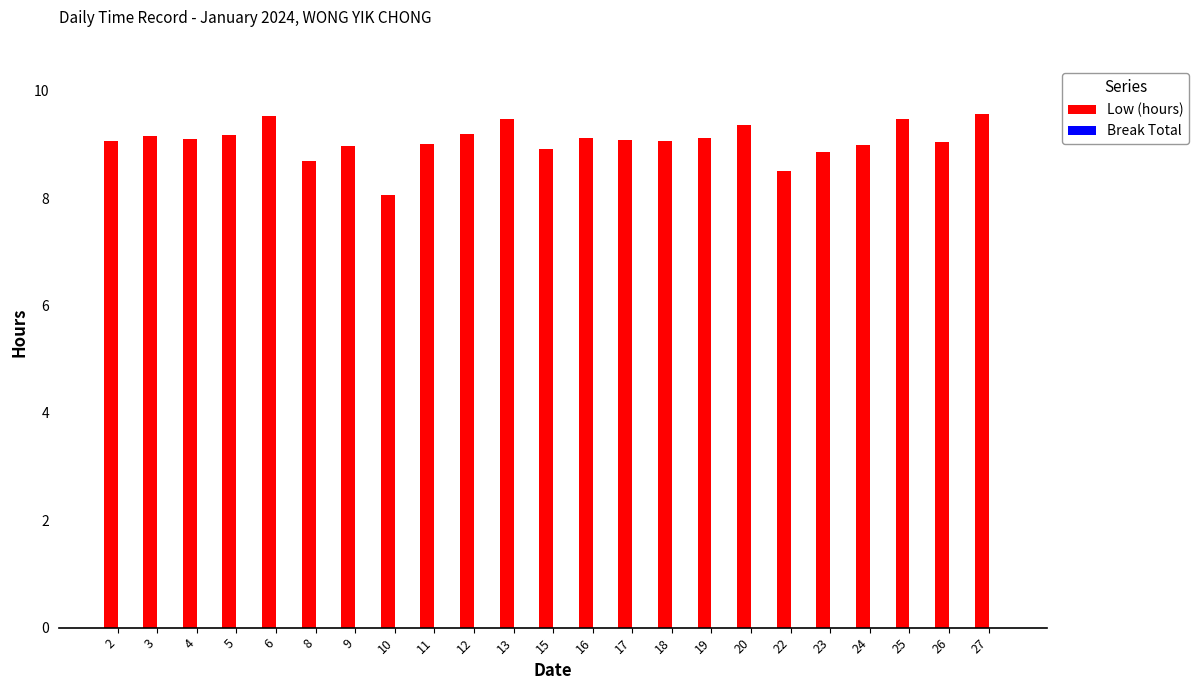

Is it true that the value at 15 is 5.0?

False